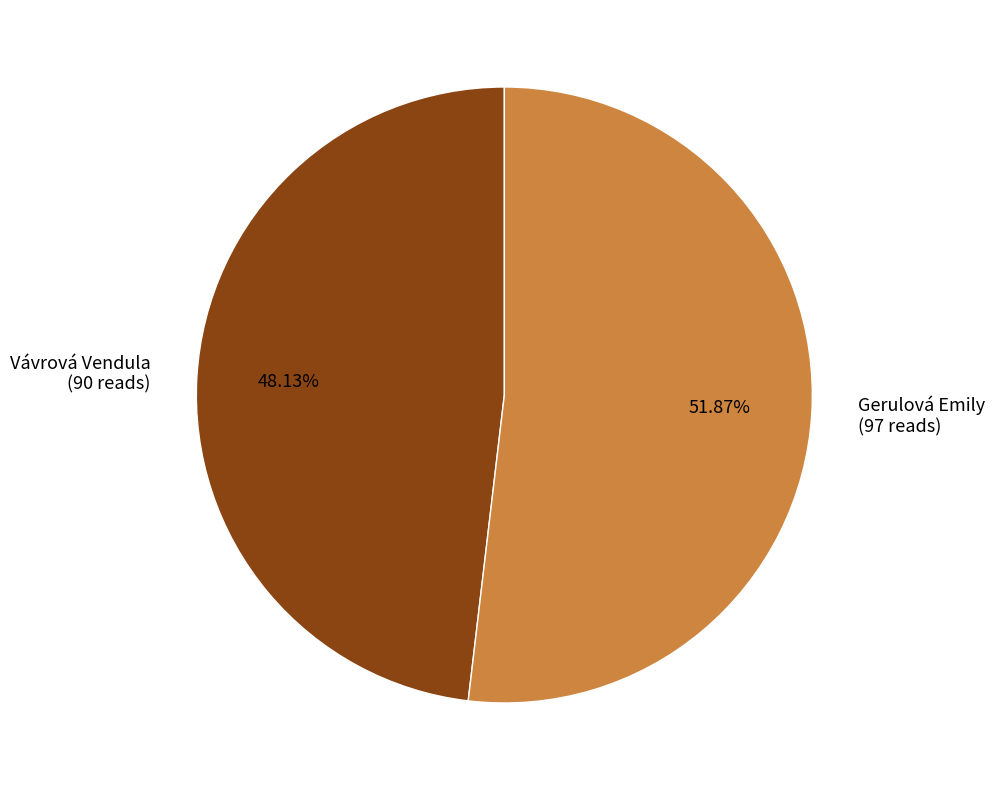

Rank the categories by value from lowest to highest.

Vávrová Vendula, Gerulová Emily